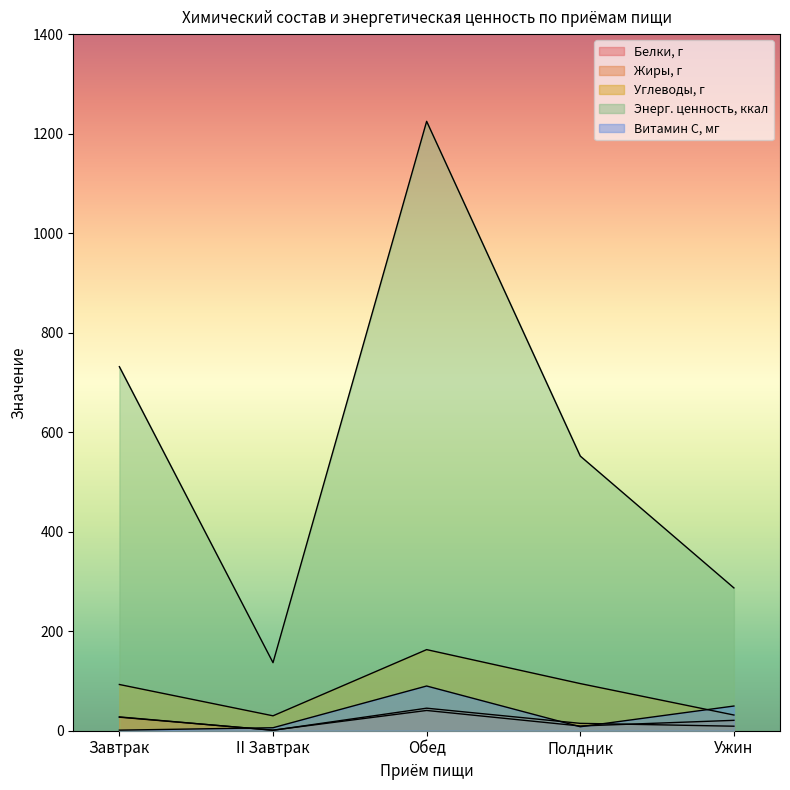

What are all the series names shown in the legend?

Белки, г, Жиры, г, Углеводы, г, Энерг. ценность, ккал, Витамин С, мг